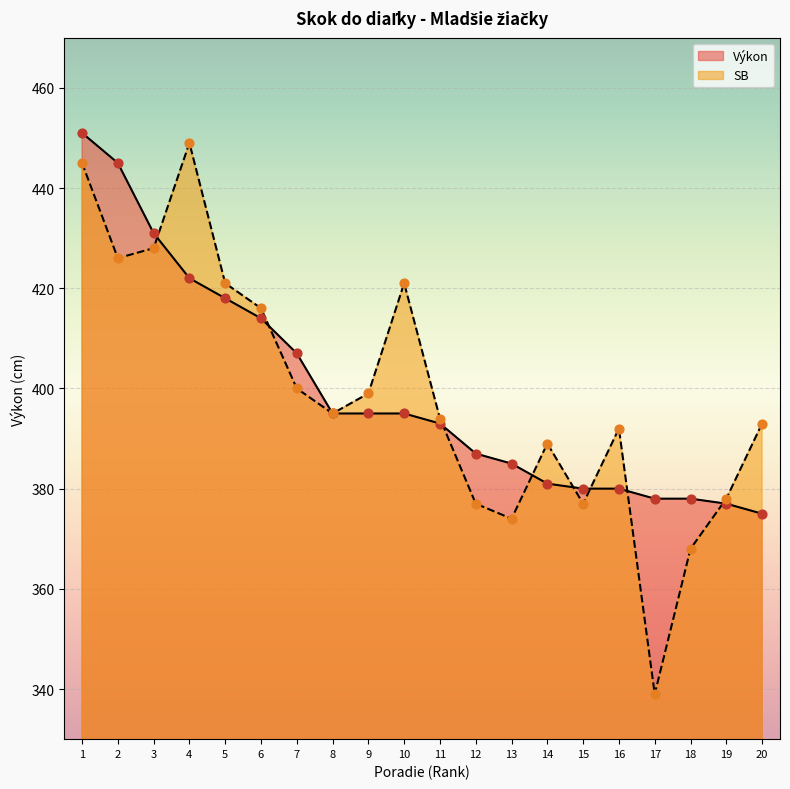

What is the change in value from 9 to 19?

-18